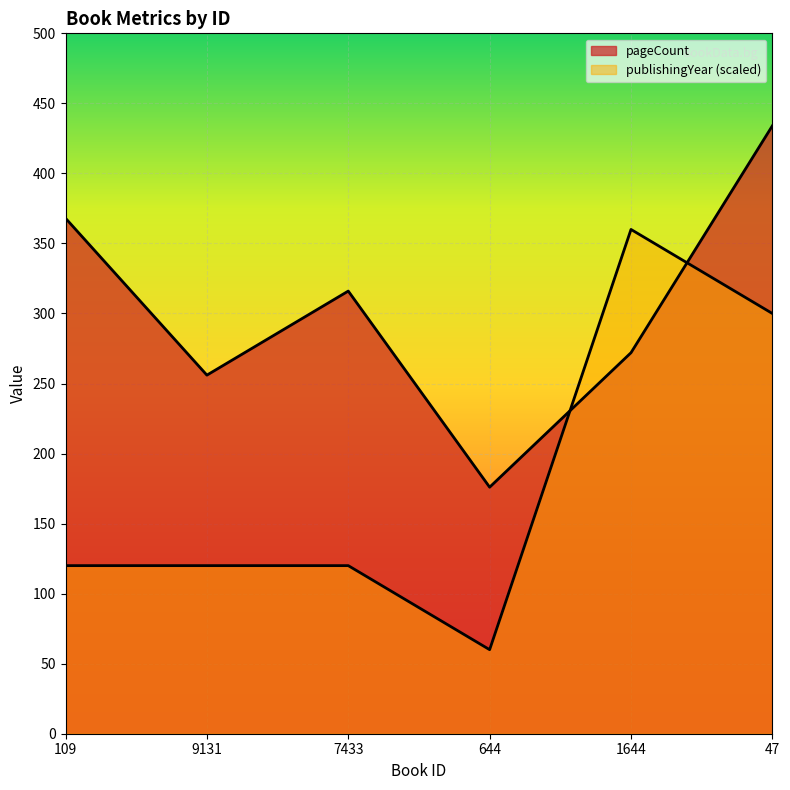

How many lines are shown in the chart?

2